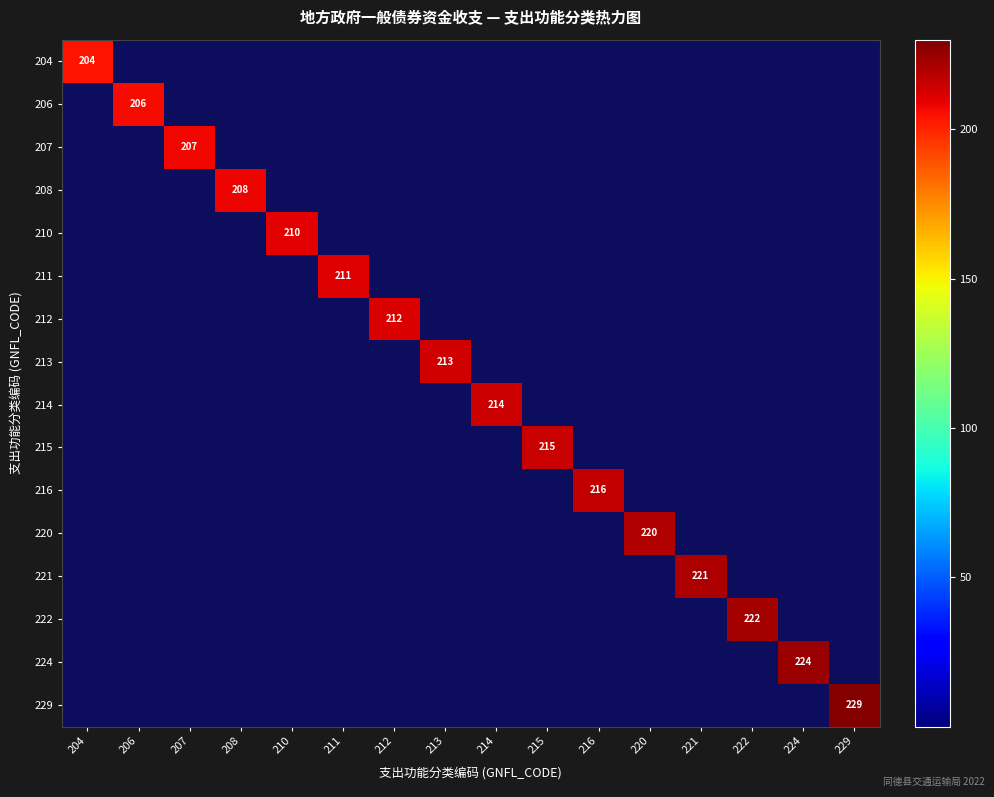

What is the average value of the 229 series?

14